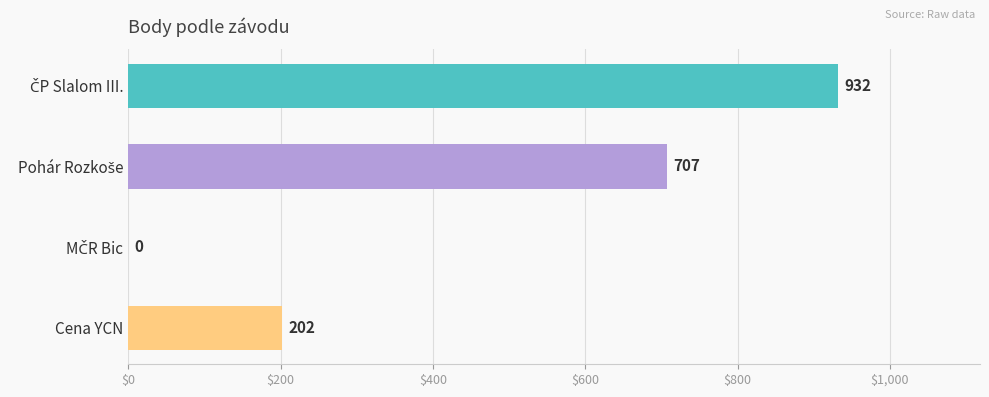

What is the sum of all values?

1841